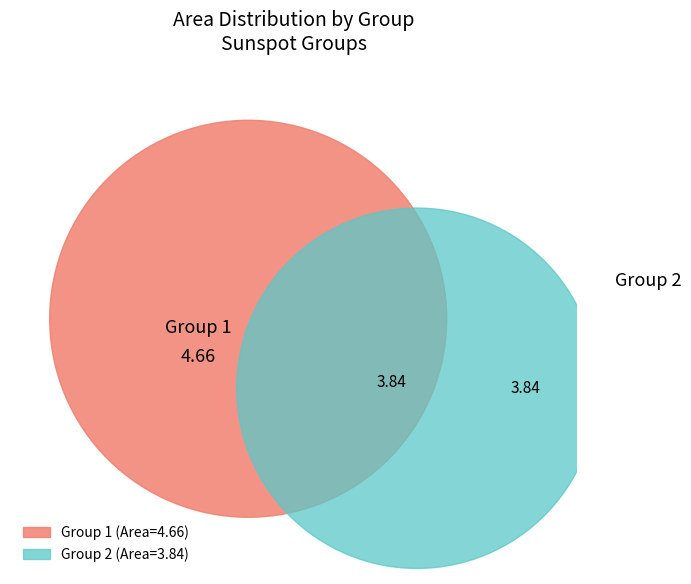

How many slices are in this pie chart?

2